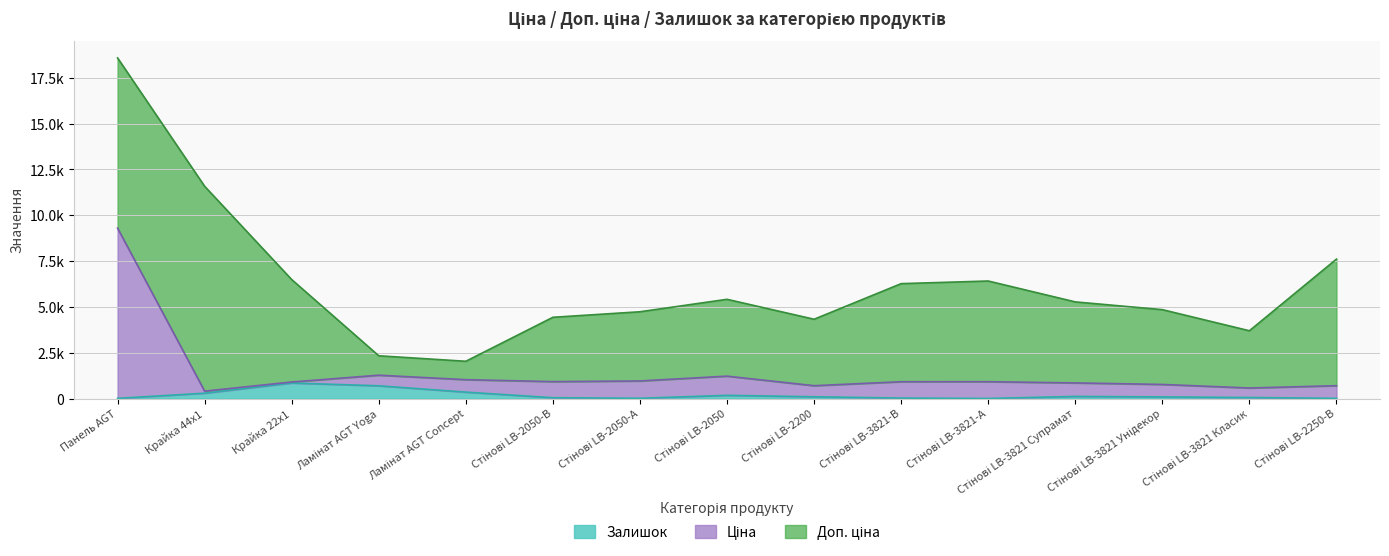

The value of Залишок at Крайка 22x1 is 845.0. True or false?

True